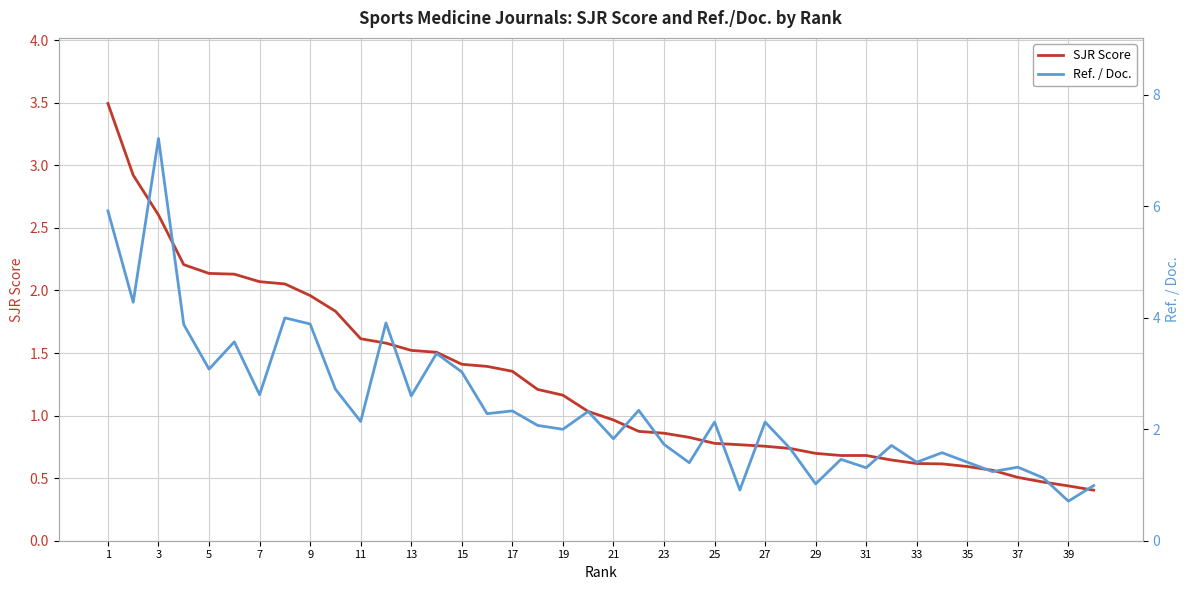

What are all the series names shown in the legend?

SJR Score, Ref. / Doc.